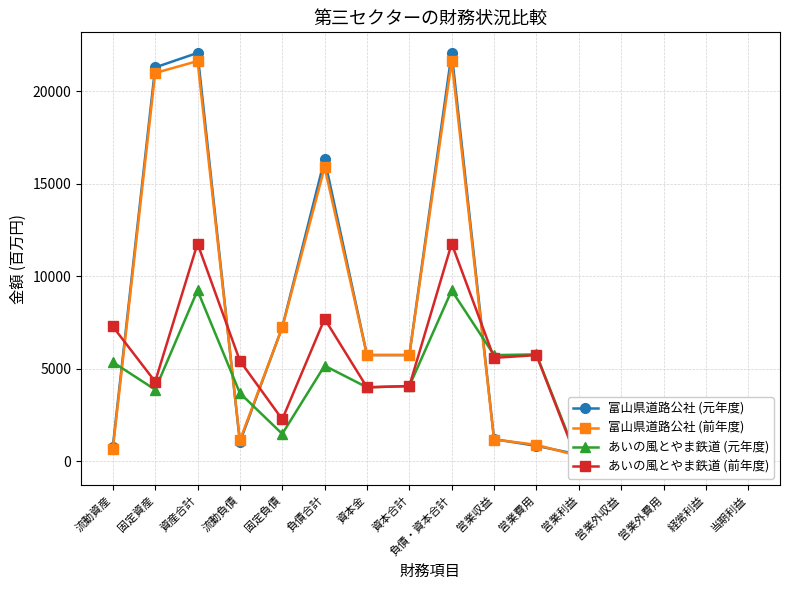

How many lines are shown in the chart?

4